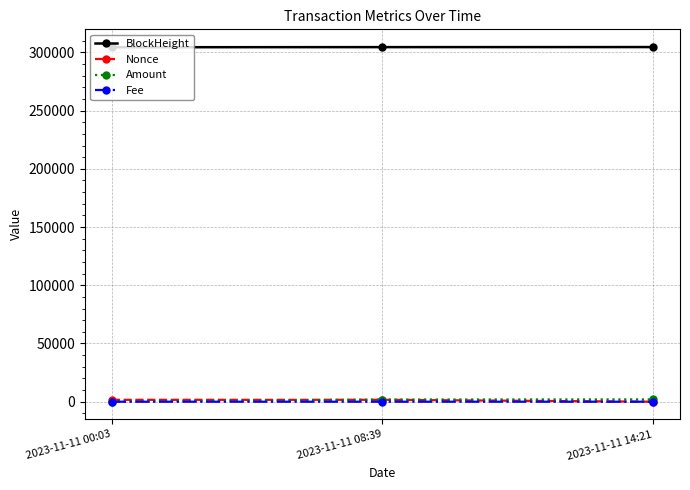

What is the maximum value shown in the chart?

304551.0